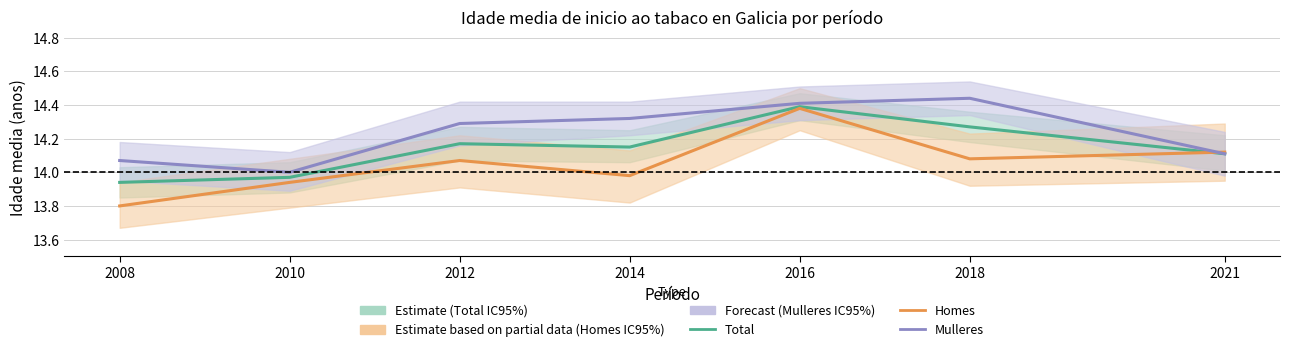

True or false: Total has more than 0 interior local peaks.

True